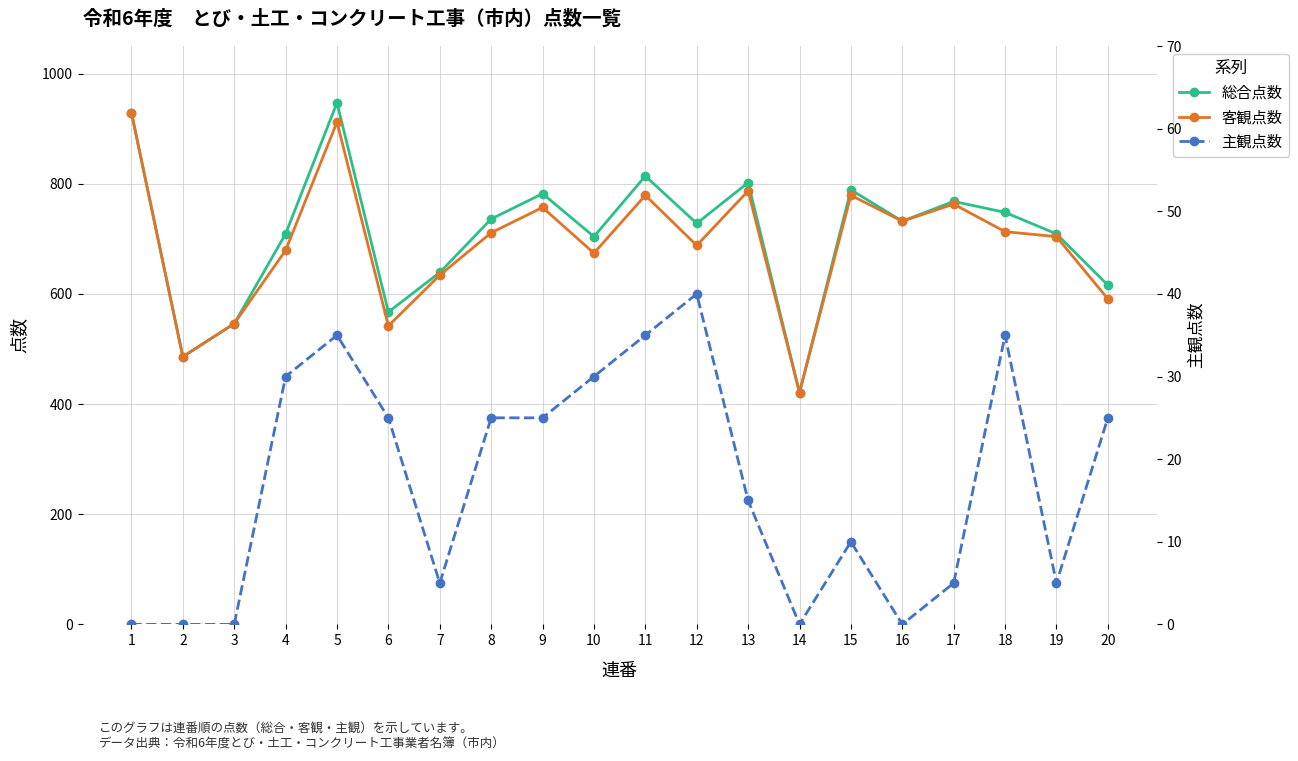

Rank the series by their maximum value, from lowest to highest.

主観点数, 客観点数, 総合点数